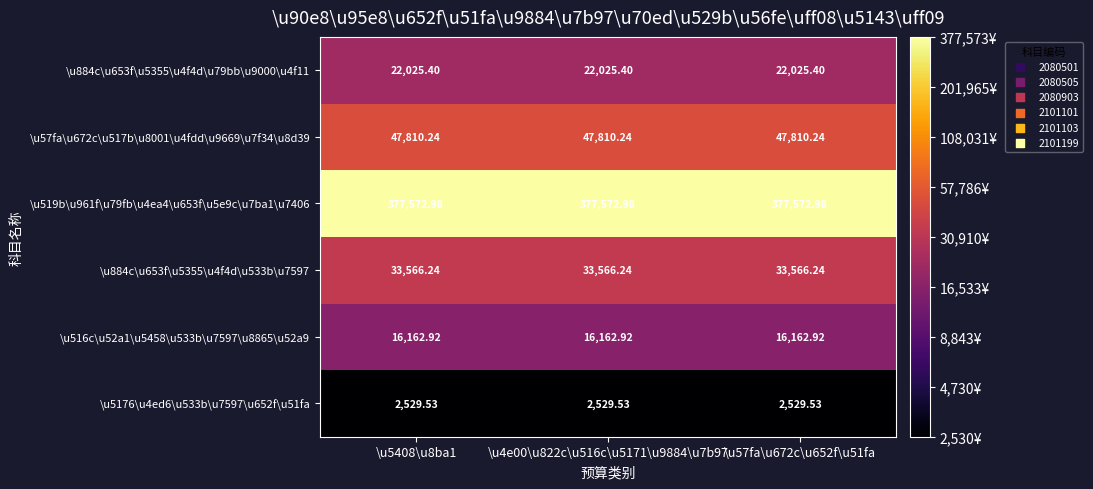

Is the value of \u884c\u653f\u5355\u4f4d\u533b\u7597 at \u4e00\u822c\u516c\u5171\u9884\u7b97 greater than the value of \u5176\u4ed6\u533b\u7597\u652f\u51fa at \u57fa\u672c\u652f\u51fa?

Yes